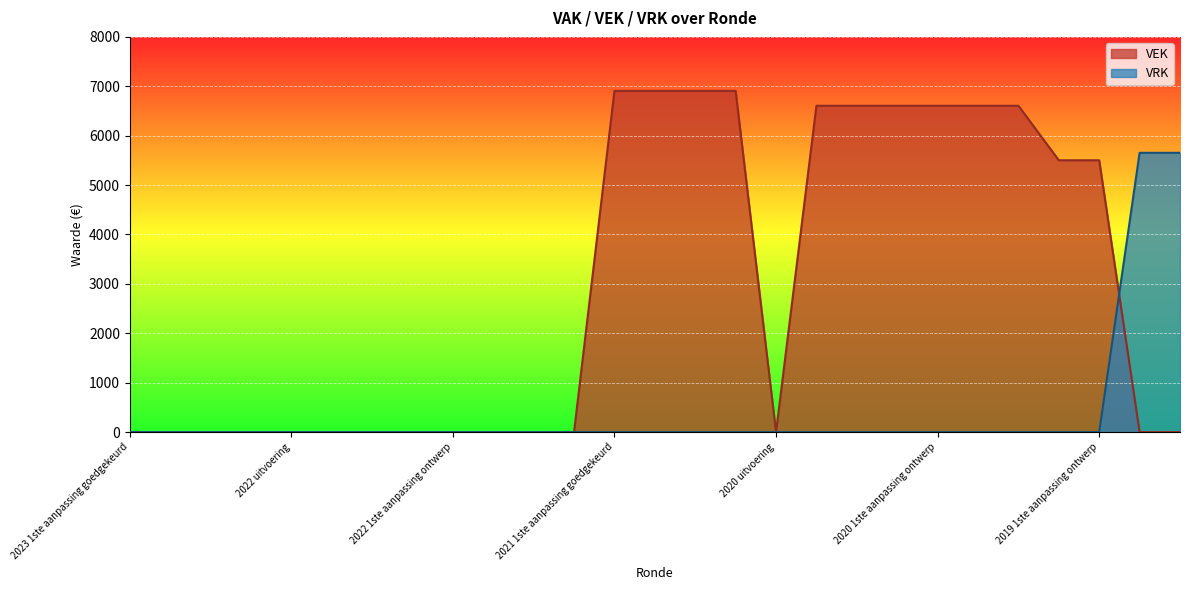

What is the total value across all series at 2020 Opmaak ontwerp?

6606